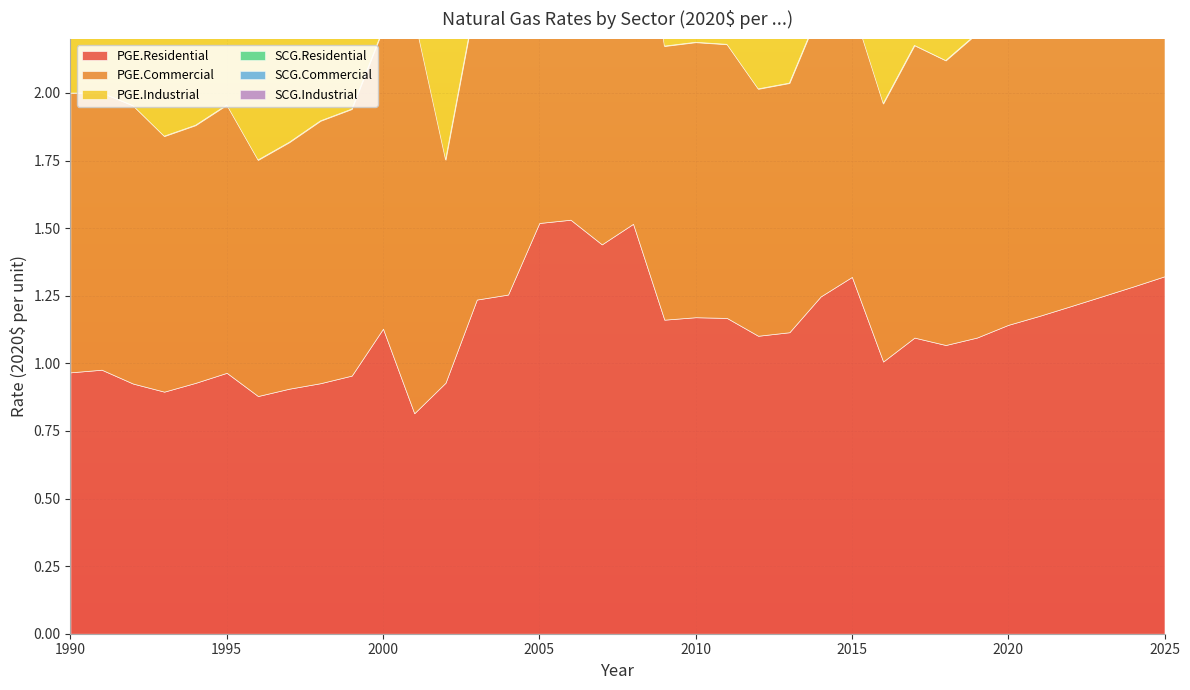

Which series has the widest spread of values?

SCG.Residential